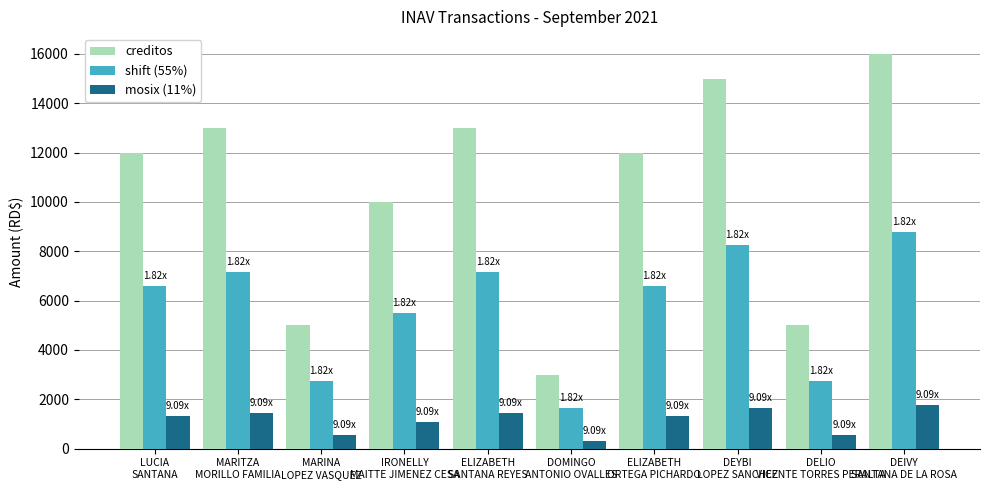

Which category has the lowest value in the creditos series?

DOMINGO
ANTONIO OVALLES